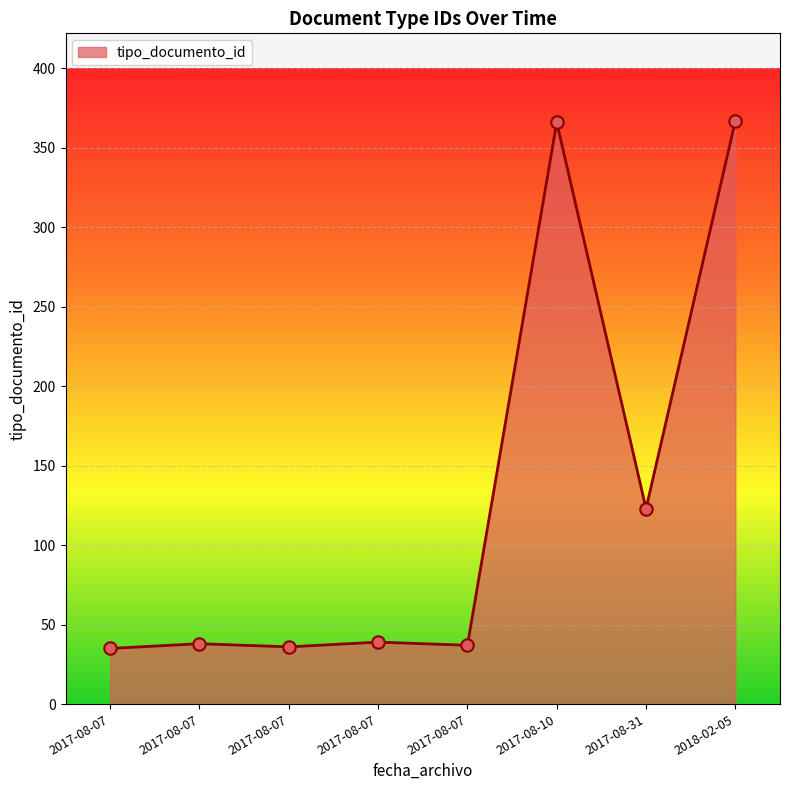

How many values are below 39?

4